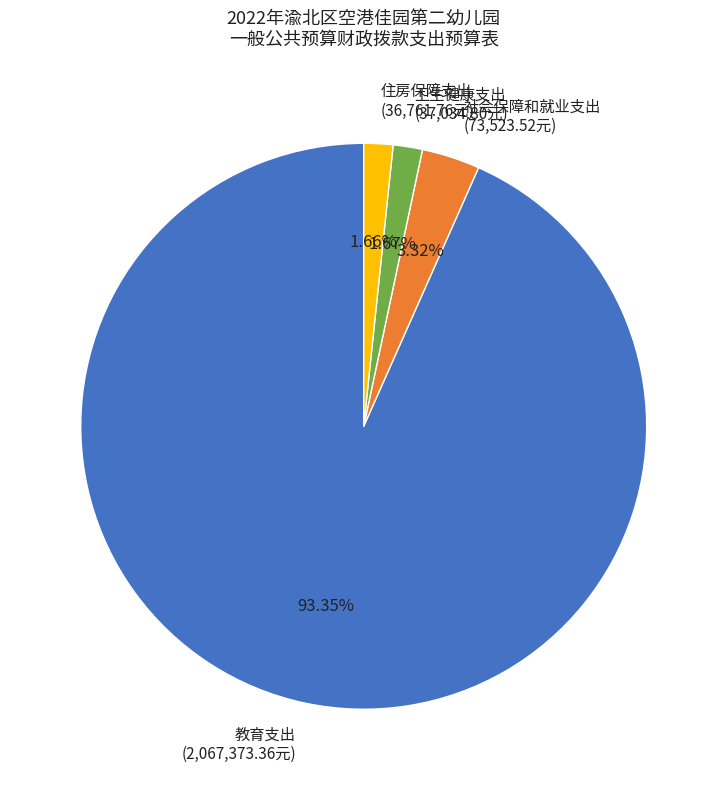

Approximately how many times larger is the value at 卫生健康支出 compared to 社会保障和就业支出?

0.5